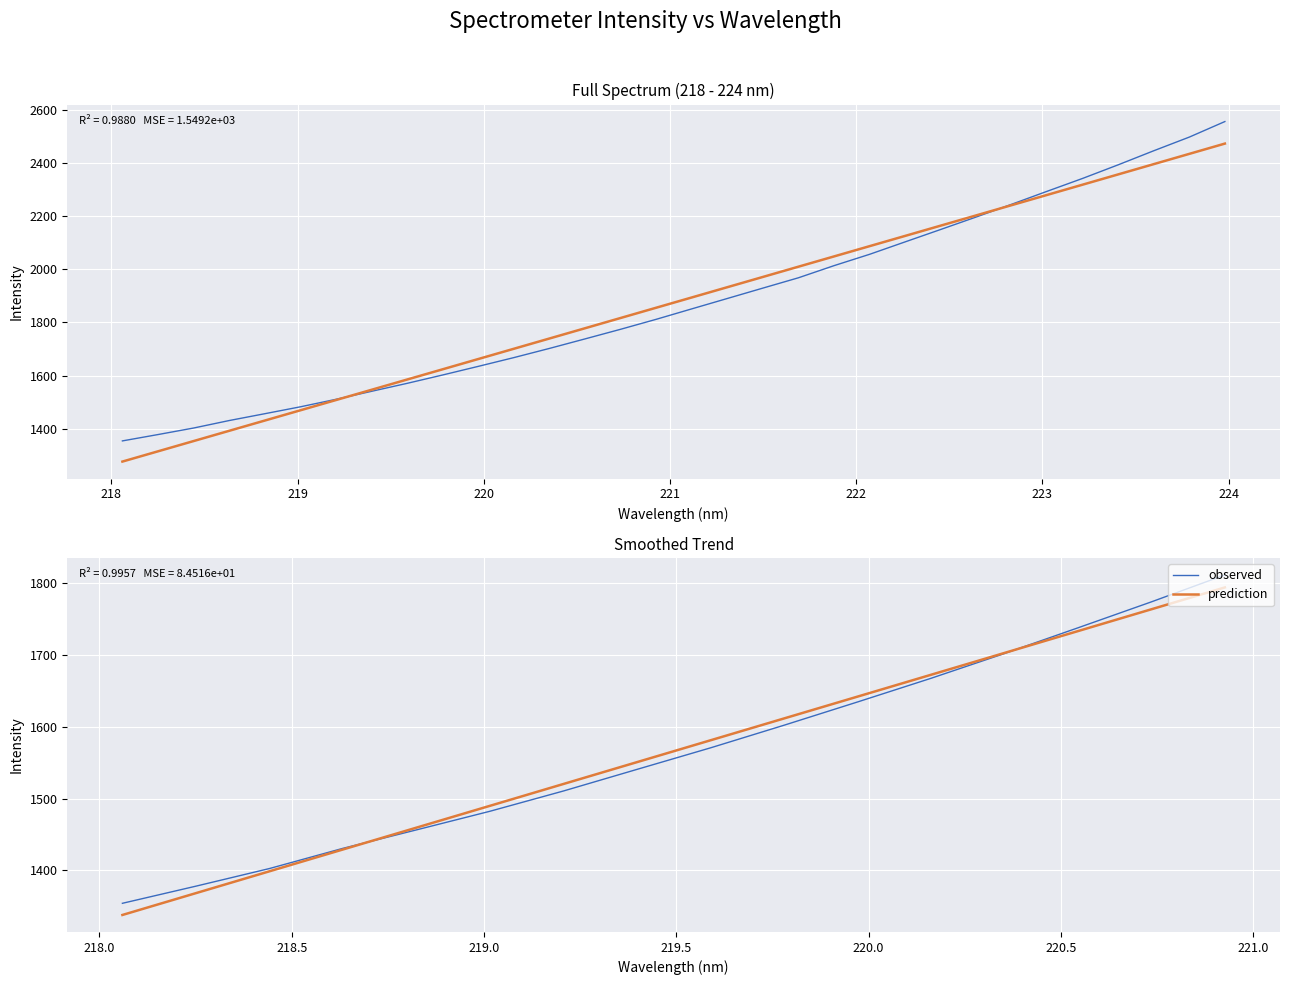

Reading right to left, extract all data points from this chart.

observed: 1811.8	1774.3	1738.1	1702.3	1667.8	1634.8	1602.3	1570.8	1540.8	1510.7	1482.5	1456.5	1430.8	1402.6	1378.1	1354.2
prediction: 1794.4	1764.0	1733.5	1703.1	1672.7	1642.2	1611.8	1581.4	1550.9	1520.5	1490.1	1459.6	1429.2	1398.8	1368.4	1337.9